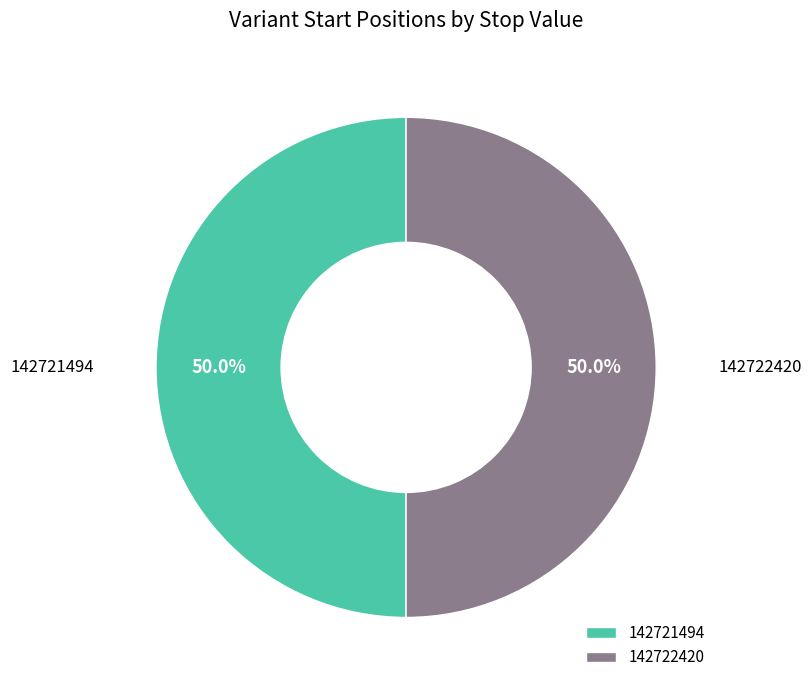

Approximately how many times larger is the value at 142722420 compared to 142721494?

1.0